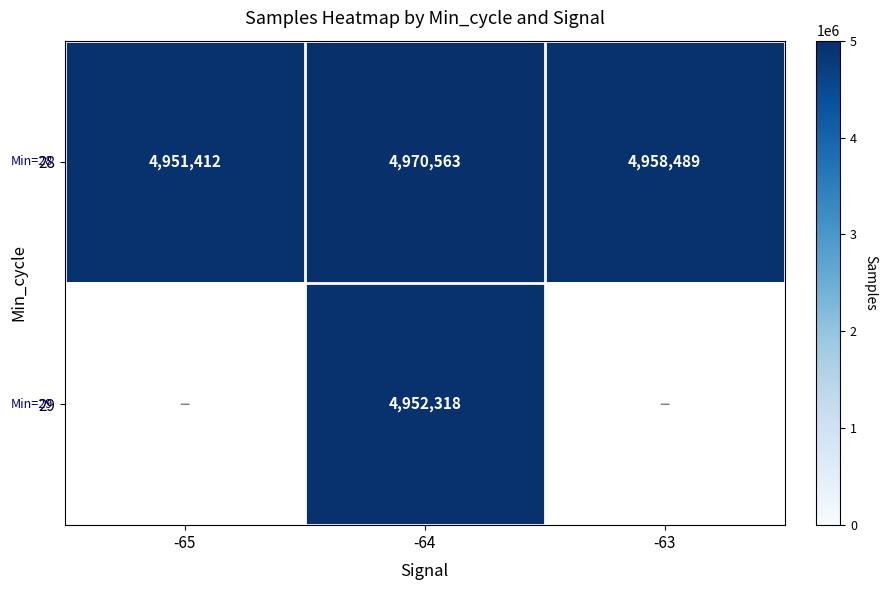

The value of 29 at -64 is 1223849. True or false?

False